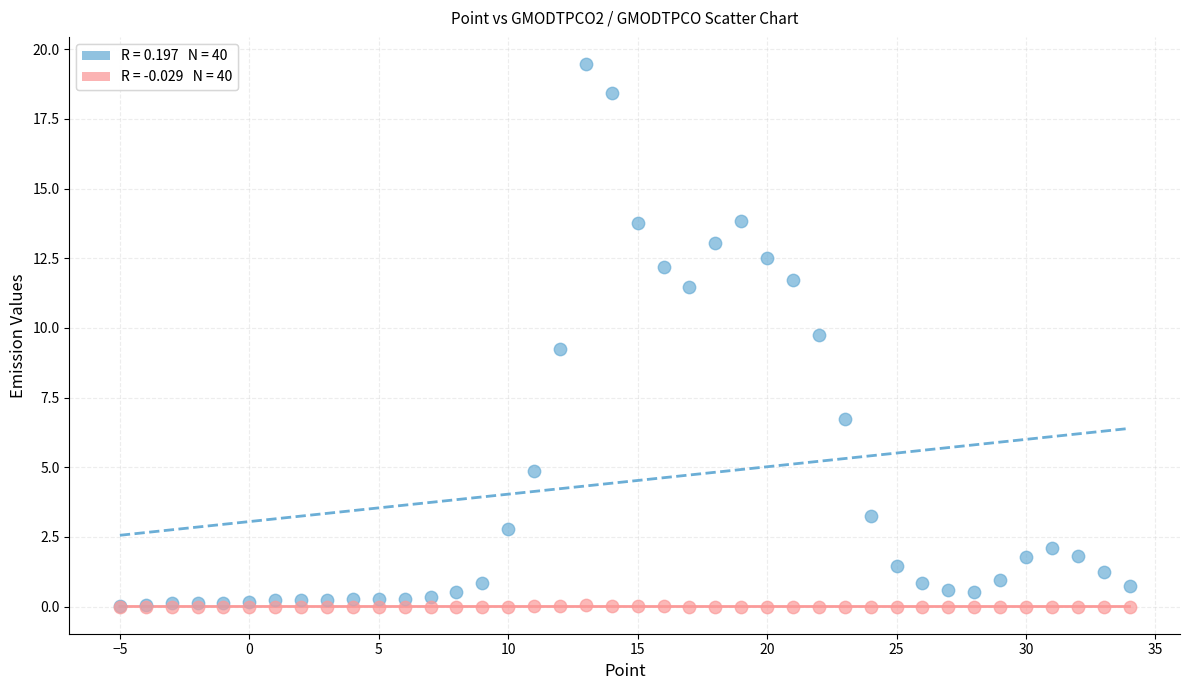

Across all series, what Y value is closest to 9?

9.3